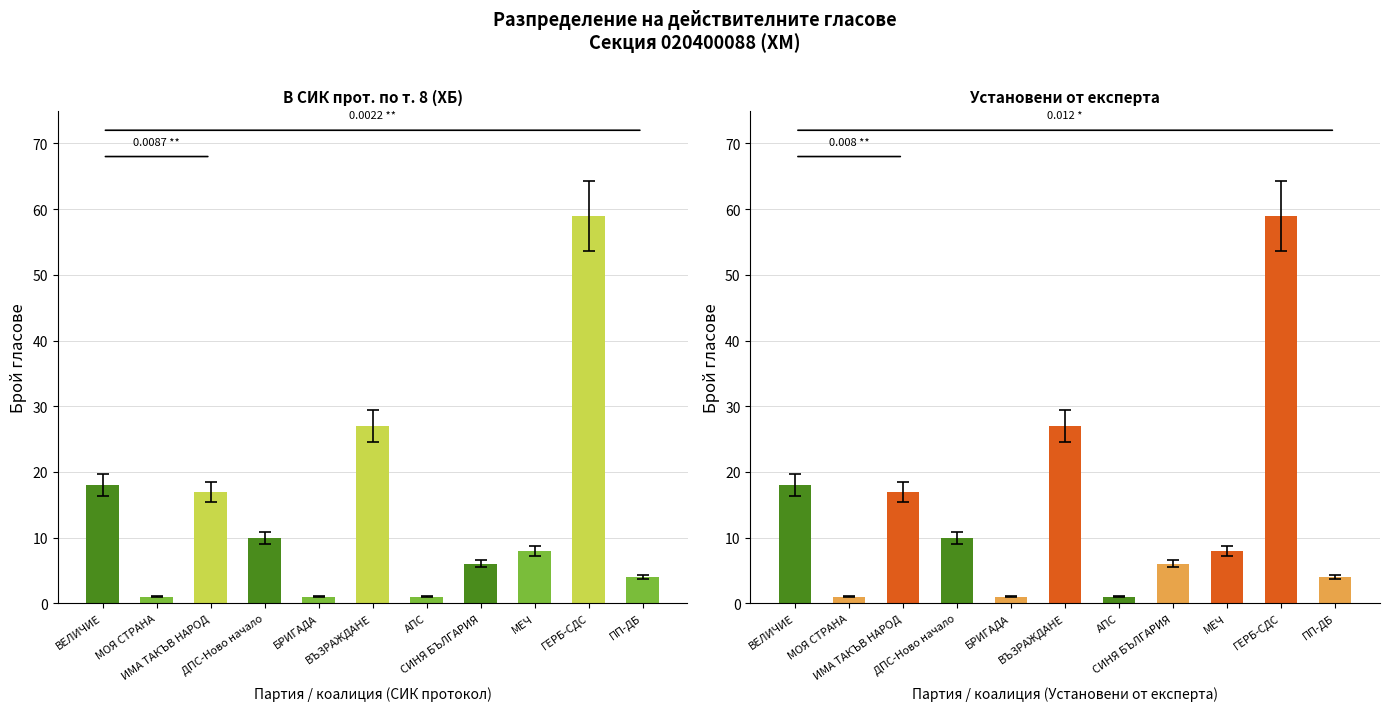

Is the value of В СИК прот. по т. 8 (ХБ) at АПС greater than the value of Установени от експерта at ГЕРБ-СДС?

No